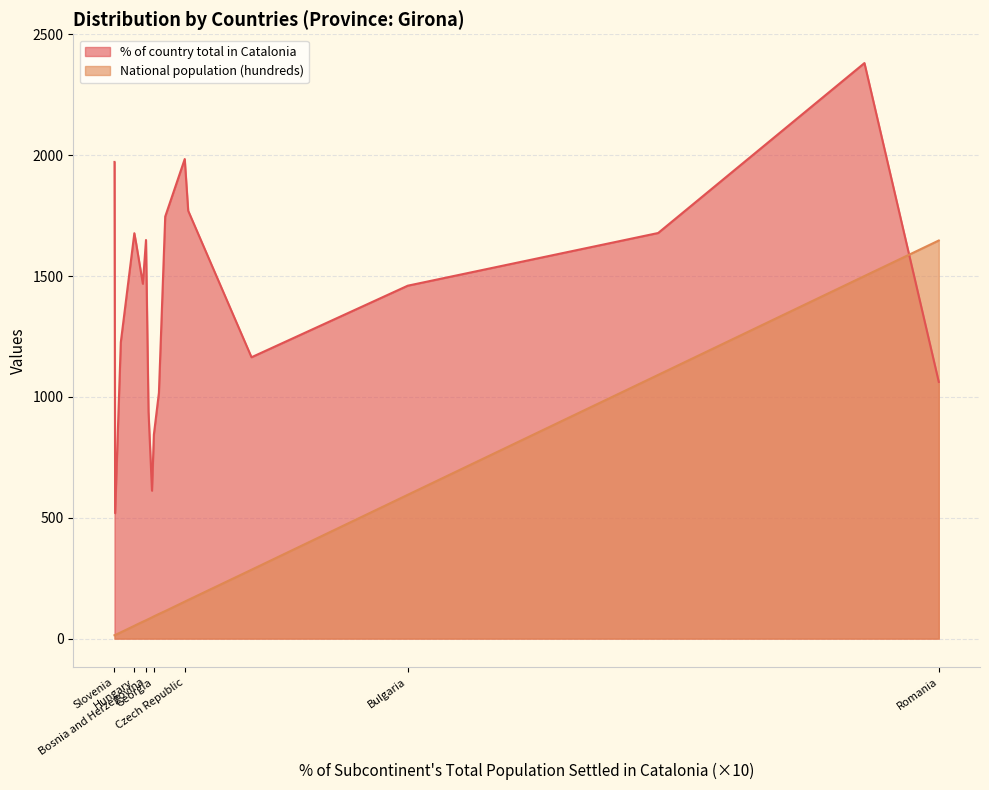

Which series changed the most between Ukraine and Bulgaria?

National population (hundreds)